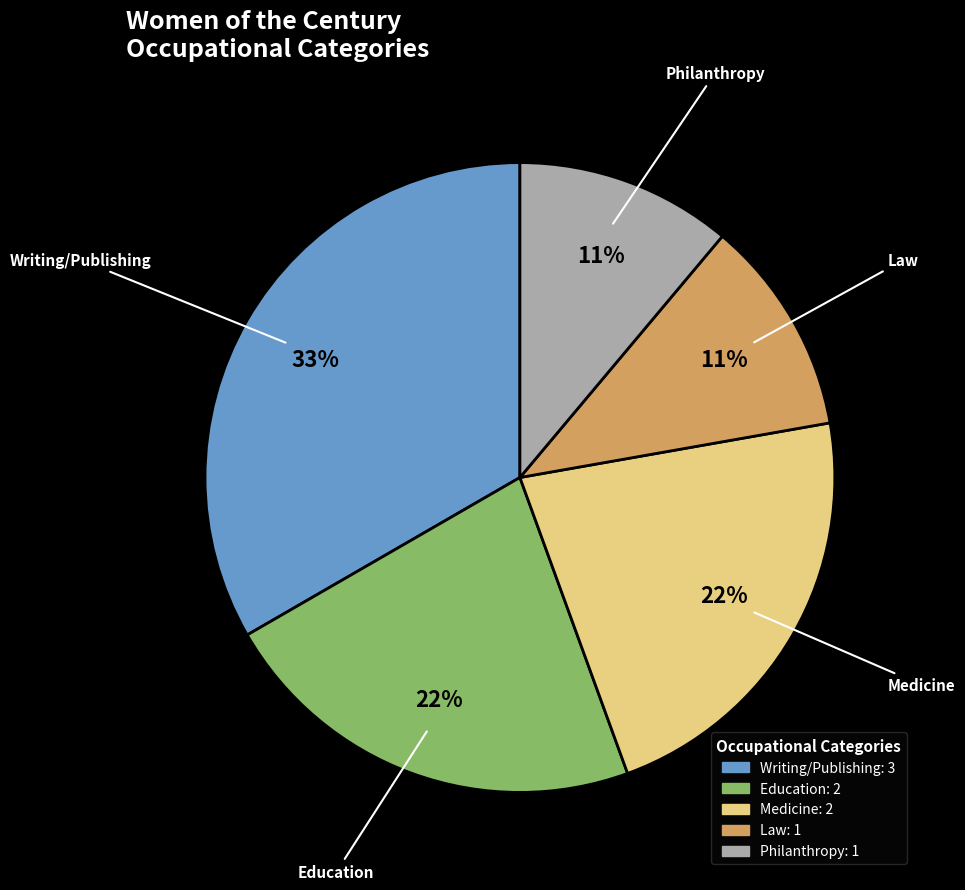

Do Writing/Publishing and Philanthropy together represent more than half of the pie?

No